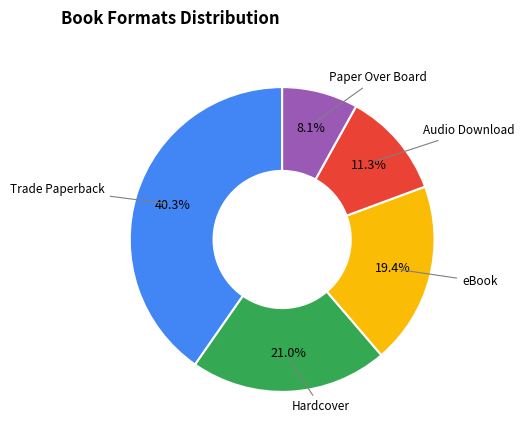

Does any single category account for the majority?

No